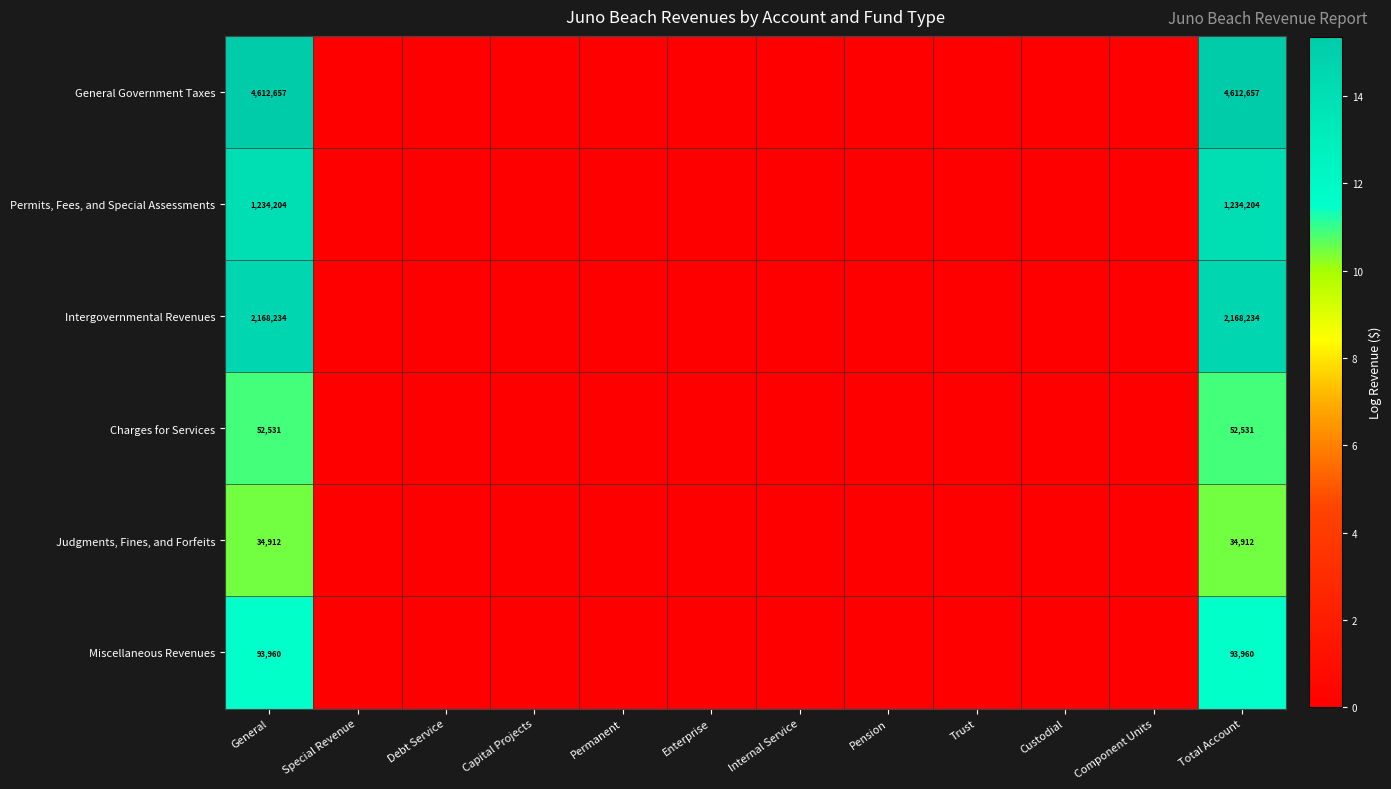

The value of Permits, Fees, and Special Assessments at General is 1234204. True or false?

True